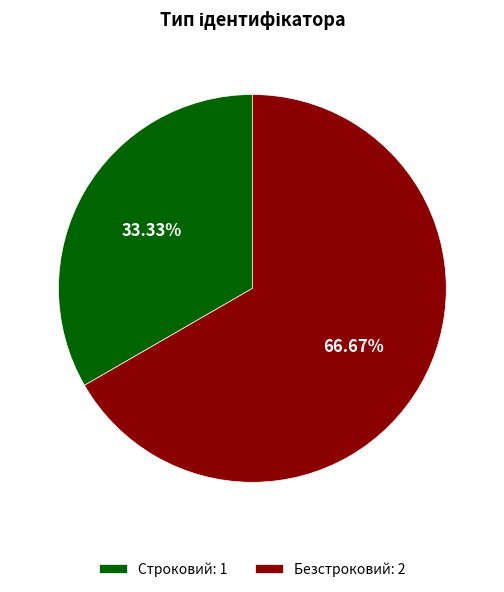

Count the number of slices in the pie.

2